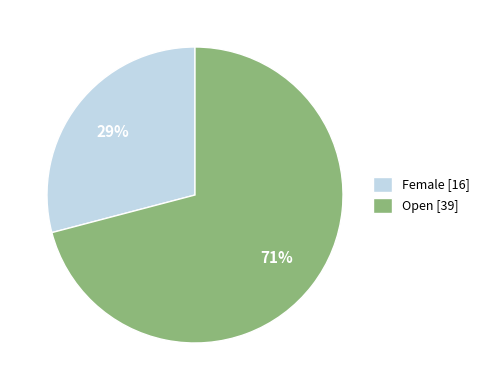

To the nearest percent, what is the average slice percentage?

50%